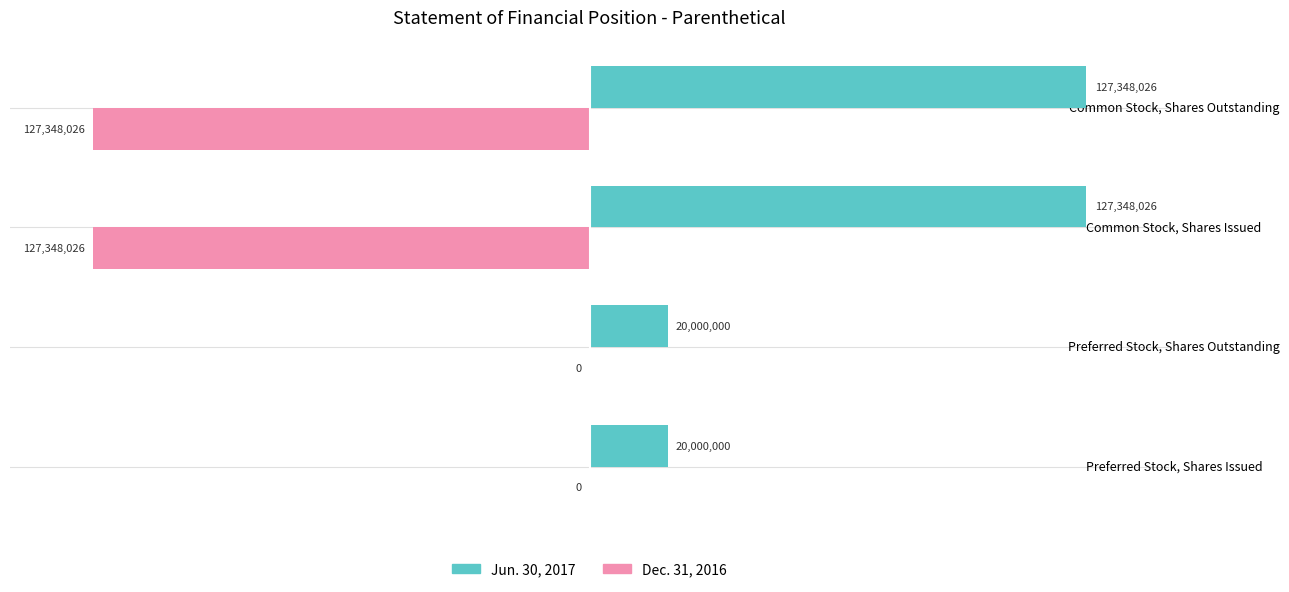

List the series in order of their overall mean, lowest first.

Dec. 31, 2016, Jun. 30, 2017